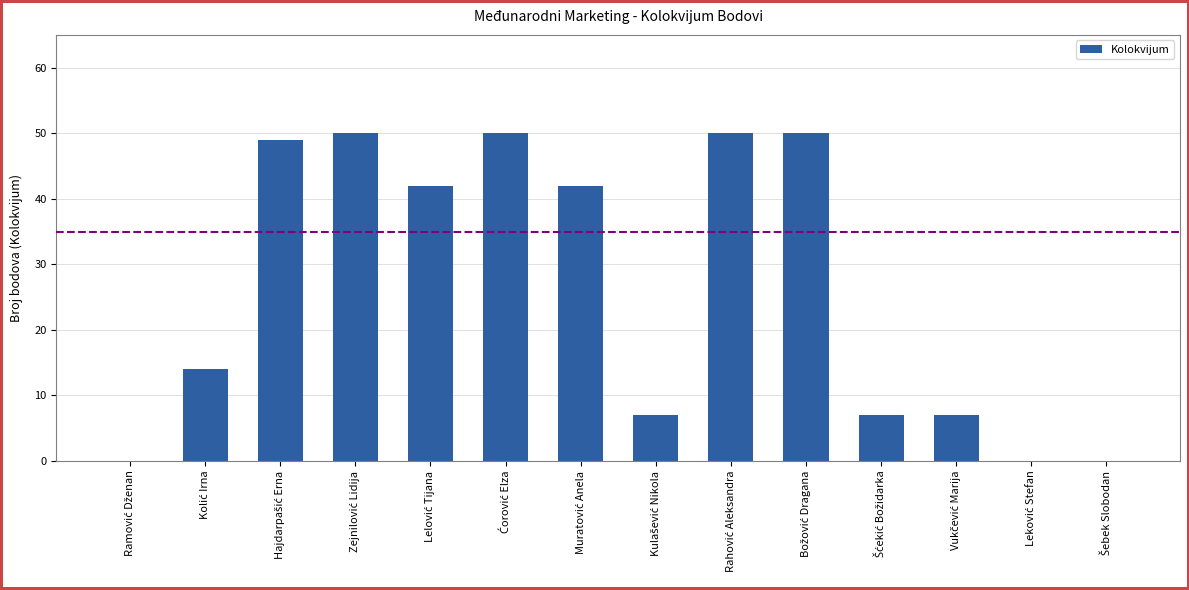

What is the sum of all values?

368